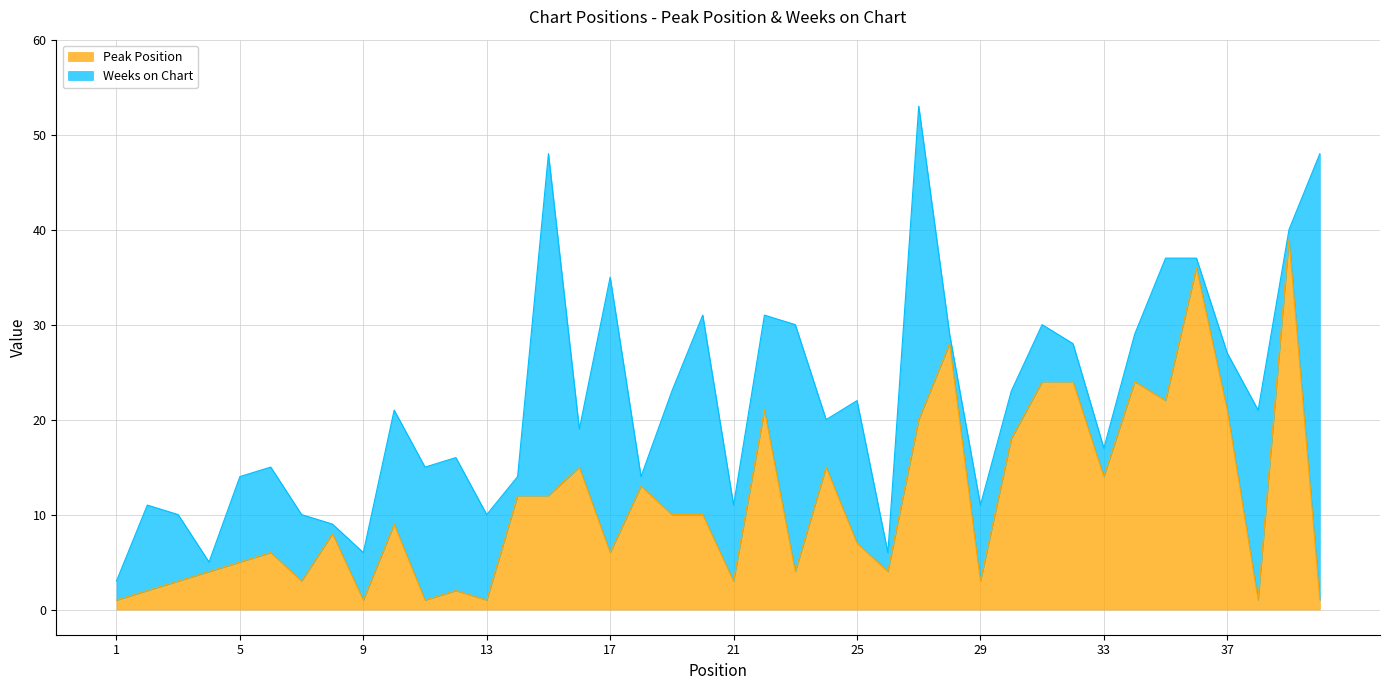

Does the chart display data point markers on the line(s)?

No